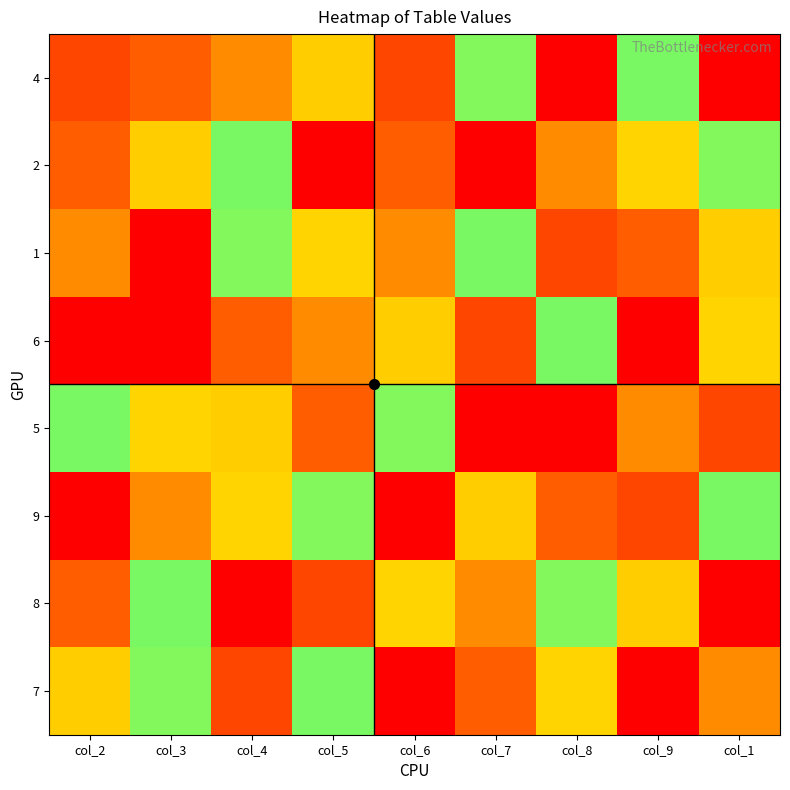

What is the difference between the highest and lowest values at col_6?

8